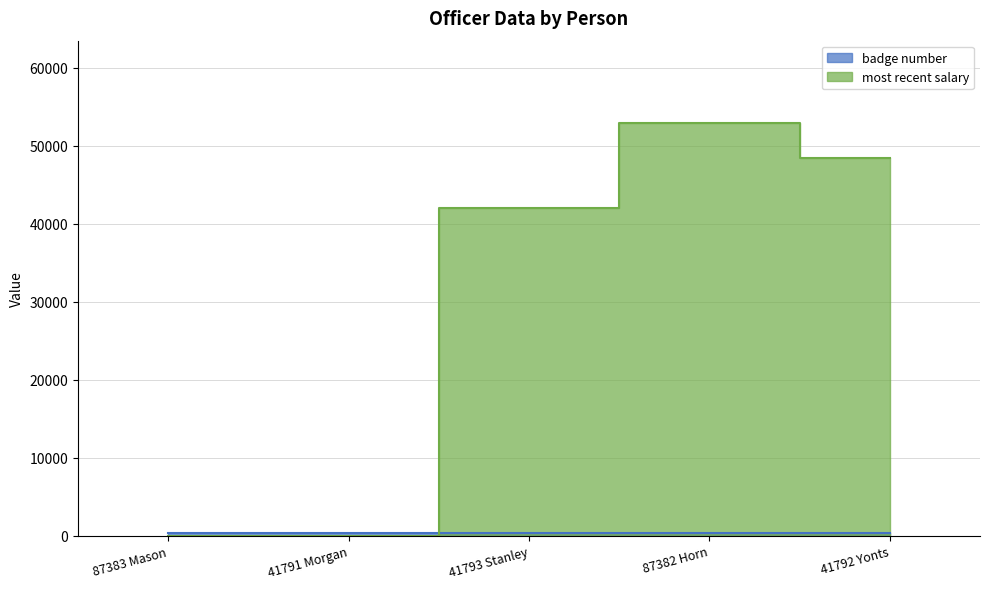

Which category has the lowest value across all series?

87383 Mason